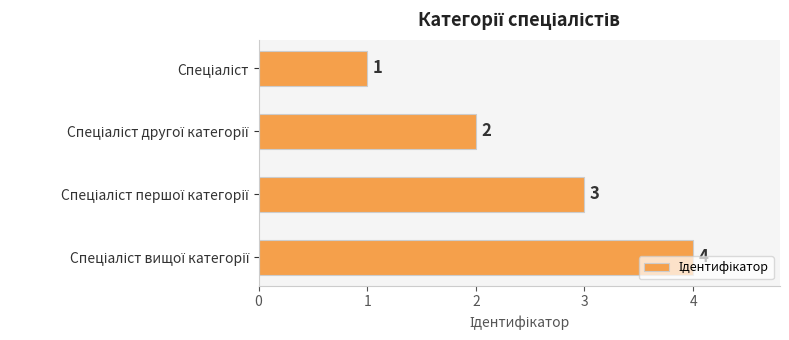

How many values are between 2 and 4?

3